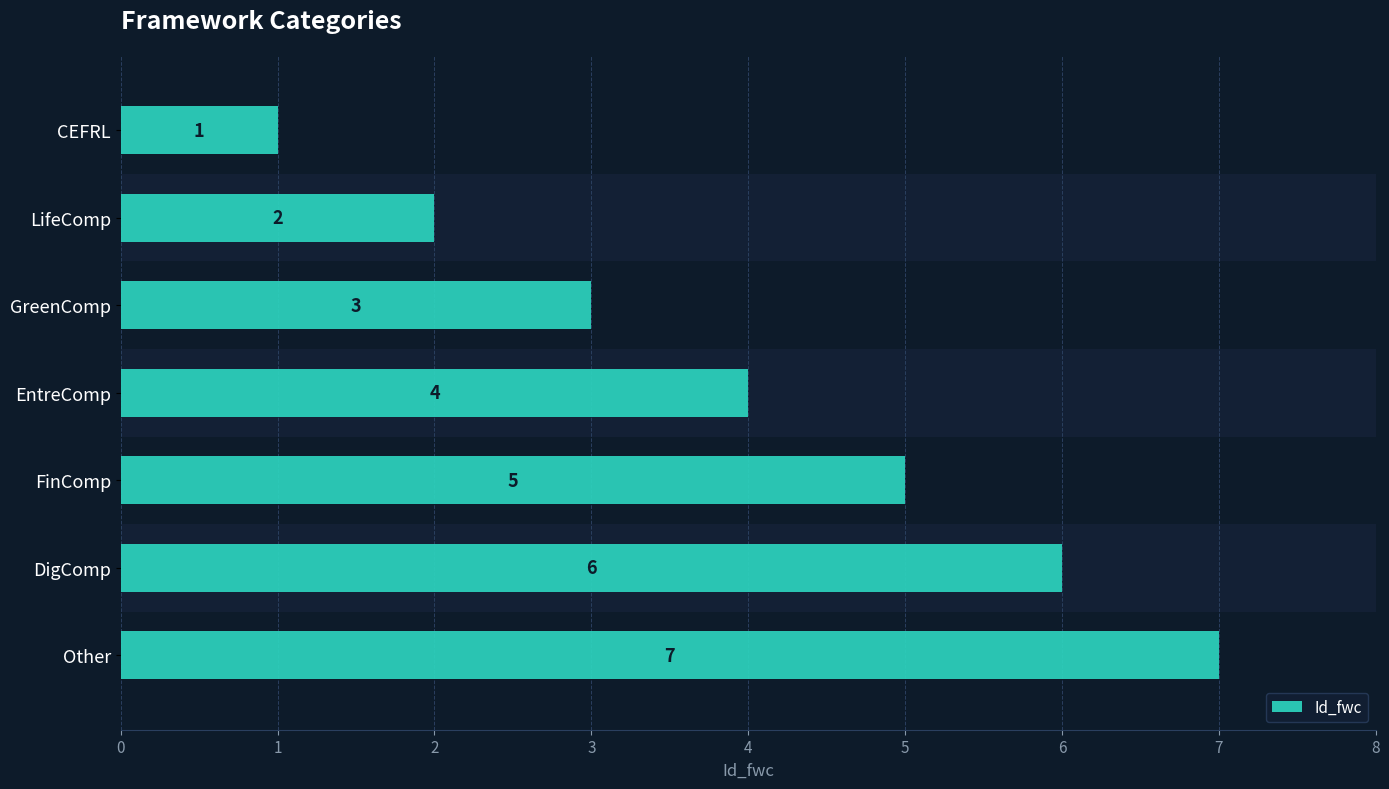

The chart shows a value of 3 at GreenComp. True or false?

True